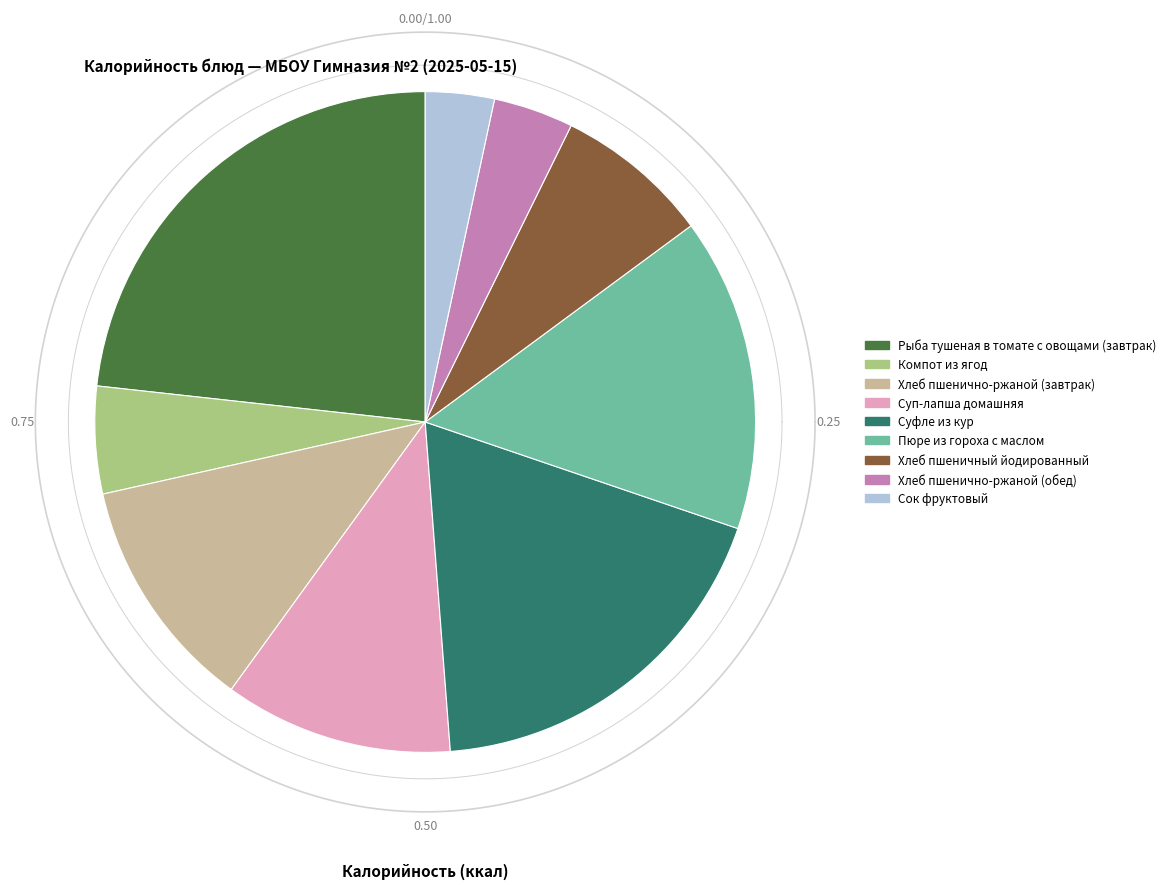

Rank the categories by value from lowest to highest.

Сок фруктовый, Хлеб пшенично-ржаной (обед), Компот из ягод, Хлеб пшеничный йодированный, Суп-лапша домашняя, Хлеб пшенично-ржаной (завтрак), Пюре из гороха с маслом, Суфле из кур, Рыба тушеная в томате с овощами (завтрак)